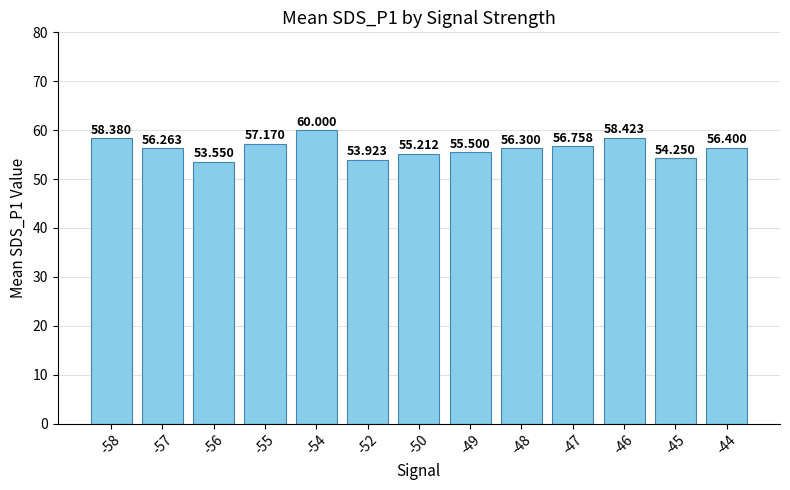

What is the value of the 9th bar from the left?

56.3